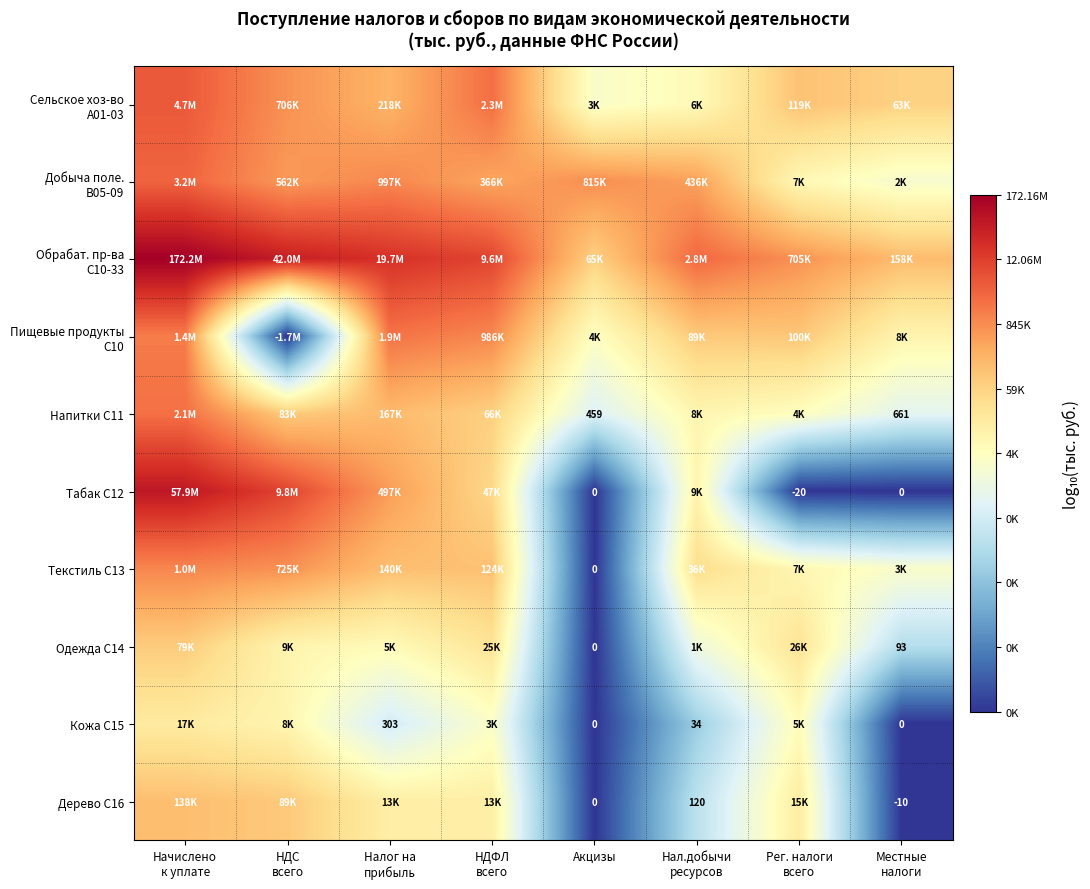

Is it true that Текстиль С13 equals 5.1 at Налог на прибыль?

True